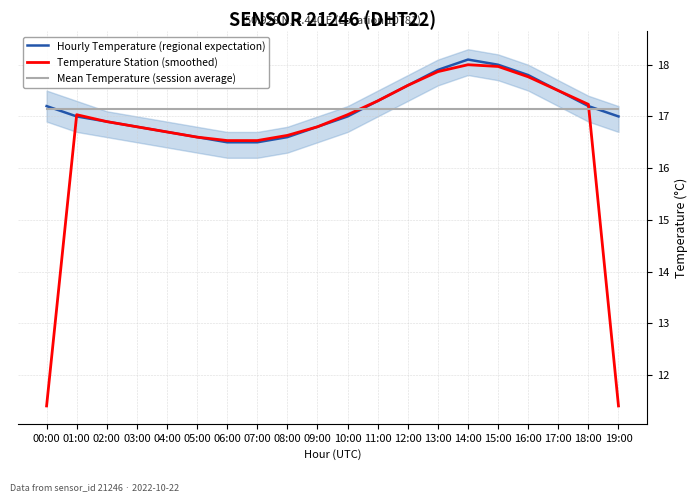

List the labels in order of Temperature Station (smoothed) value, smallest first.

00:00, 19:00, 06:00, 07:00, 05:00, 08:00, 04:00, 03:00, 09:00, 02:00, 01:00, 10:00, 18:00, 11:00, 17:00, 12:00, 16:00, 13:00, 15:00, 14:00